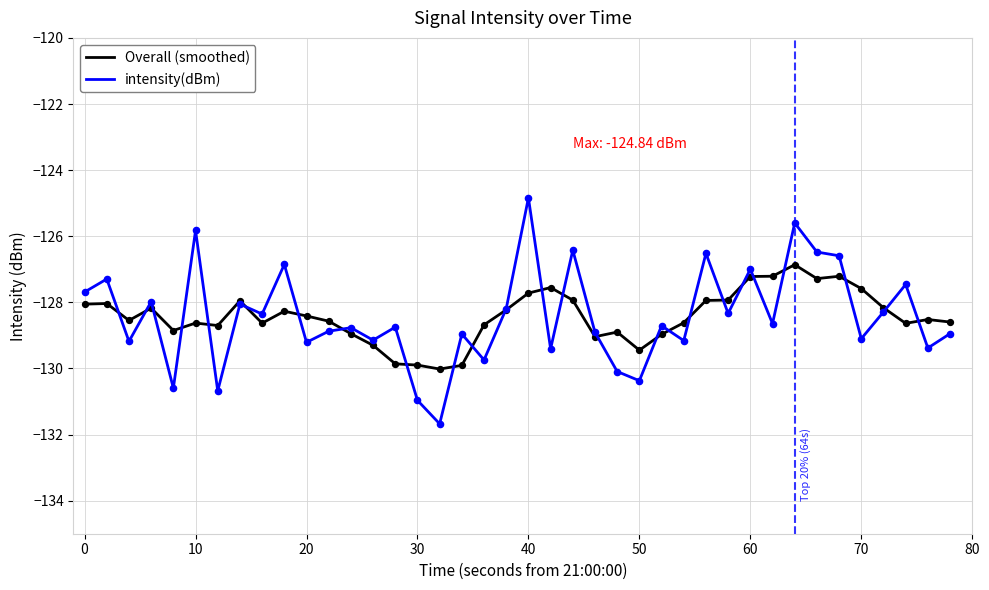

What is the maximum value for Overall (smoothed)?

-126.9